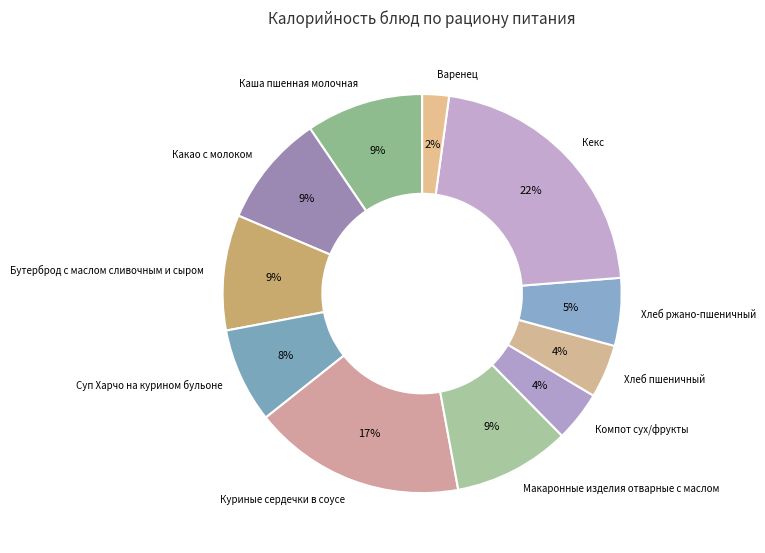

How many slices are in this pie chart?

11